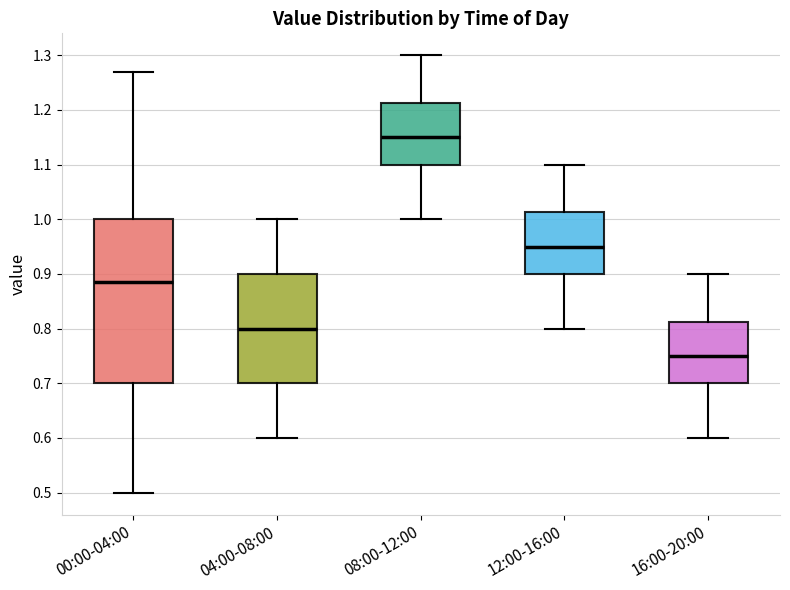

Which box is the tallest, from its lower edge to its upper edge?

00:00-04:00